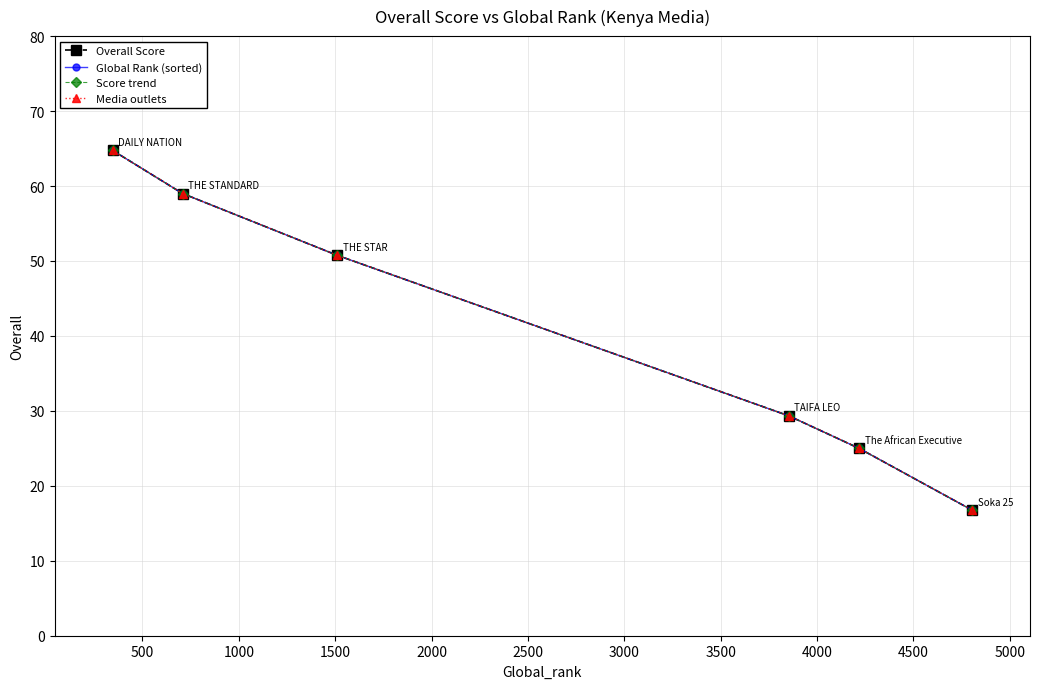

Where is Media outlets nearest to the value 40?

1500